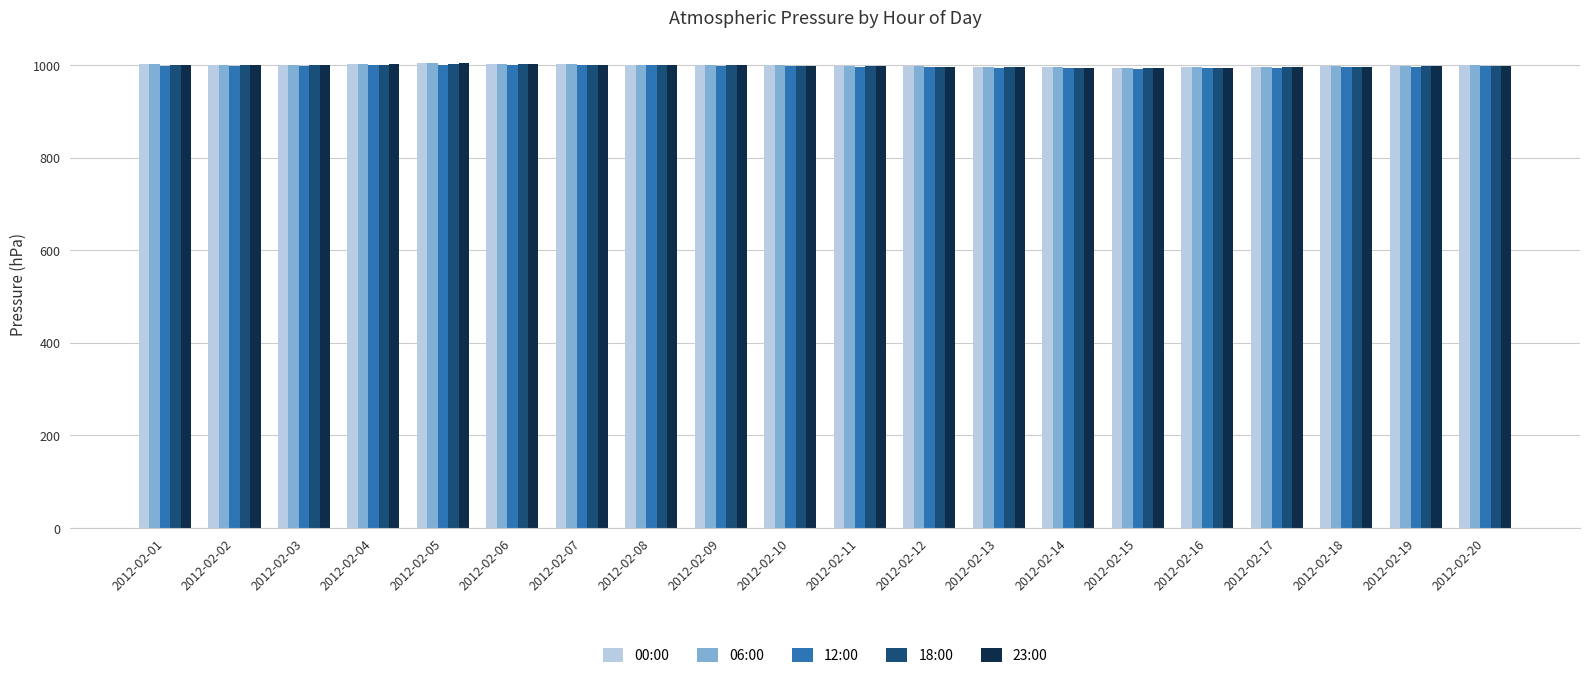

The value of 18:00 at 2012-02-15 is 496. True or false?

False